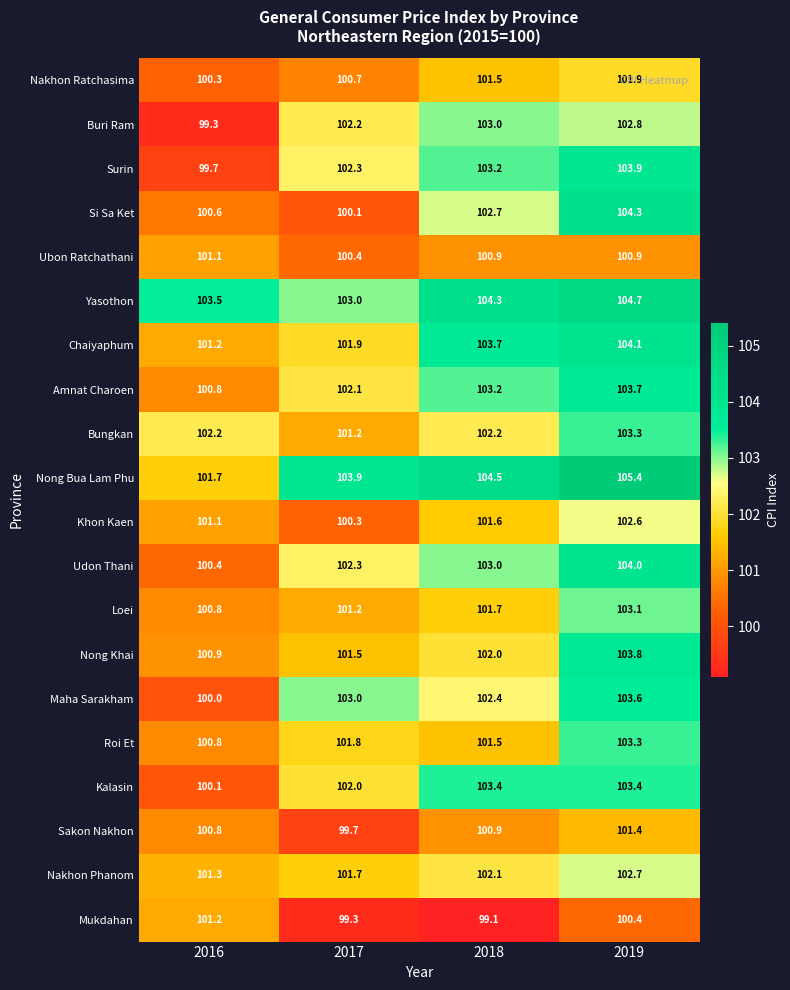

Count the number of categories in the chart.

4